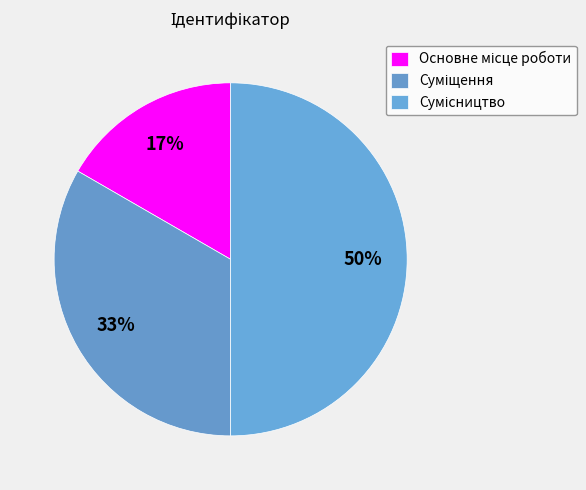

How many slices are in this pie chart?

3